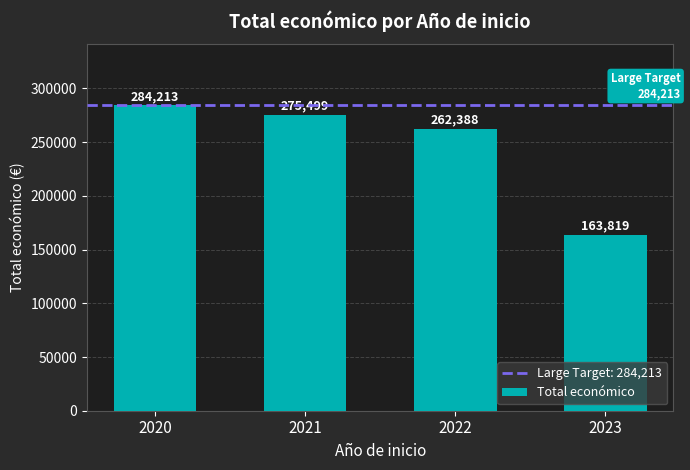

Which has a higher value, 2021 or 2023?

2021